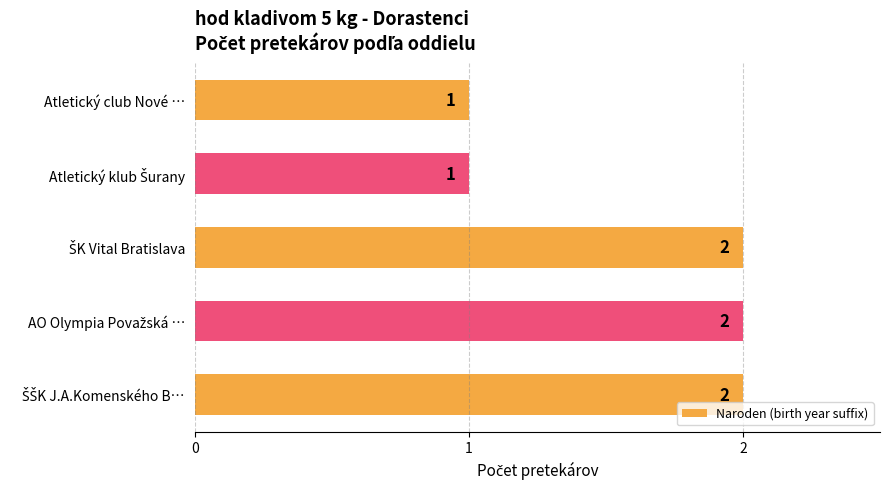

What is the sum of all values?

8